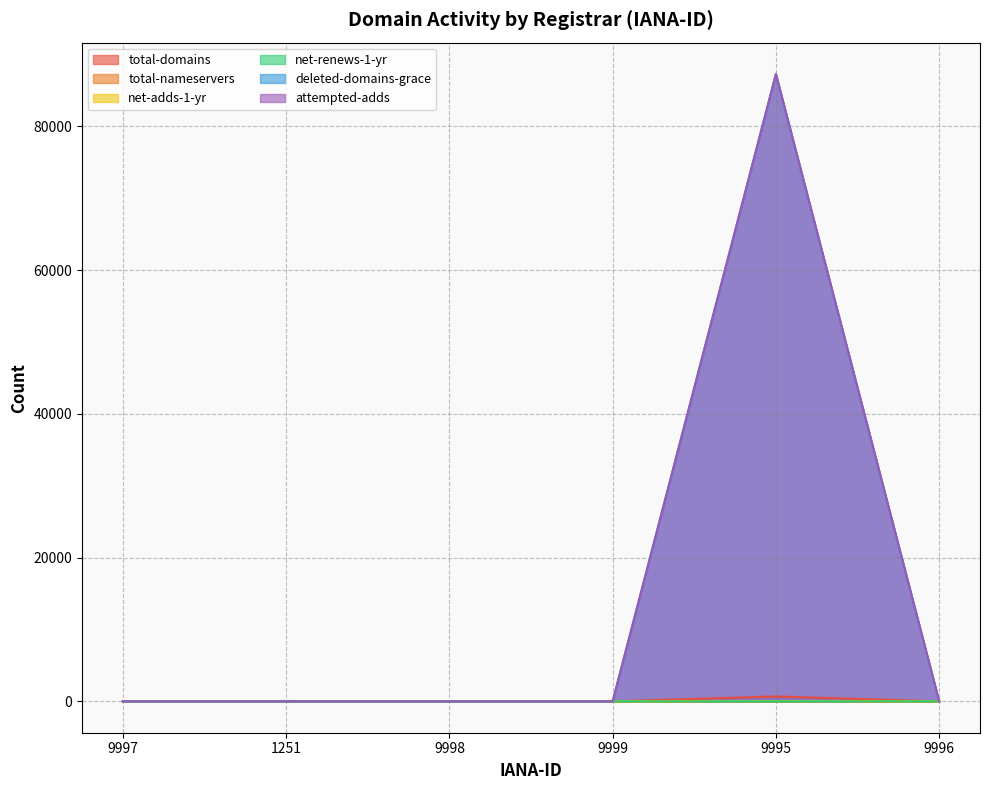

At which label is deleted-domains-grace closest to 43647?

9997